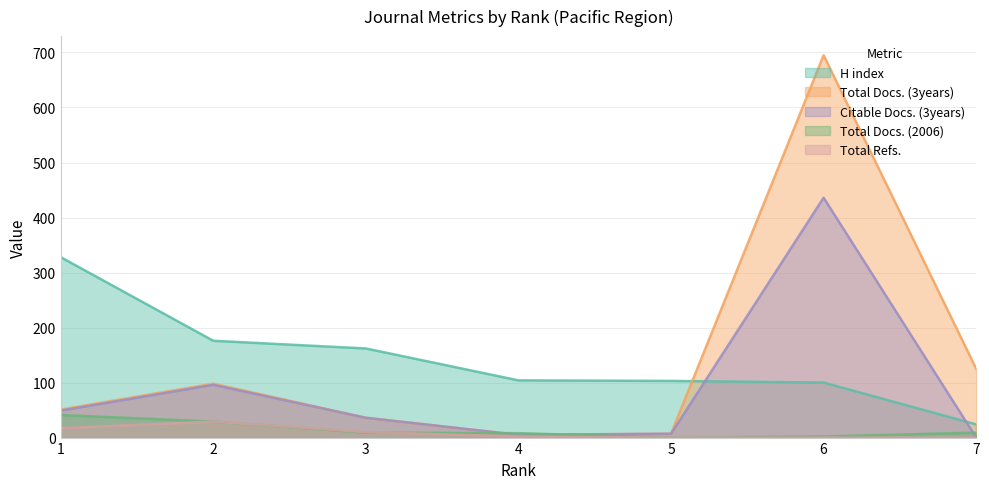

How many distinct data groups are displayed?

5